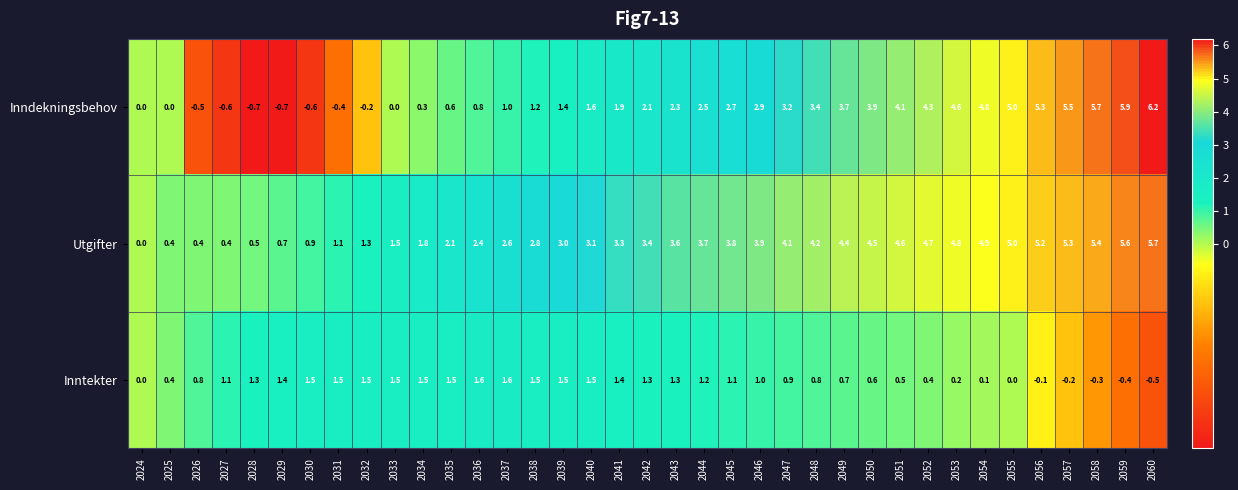

Where does the Inntekter series first go above 1?

2027